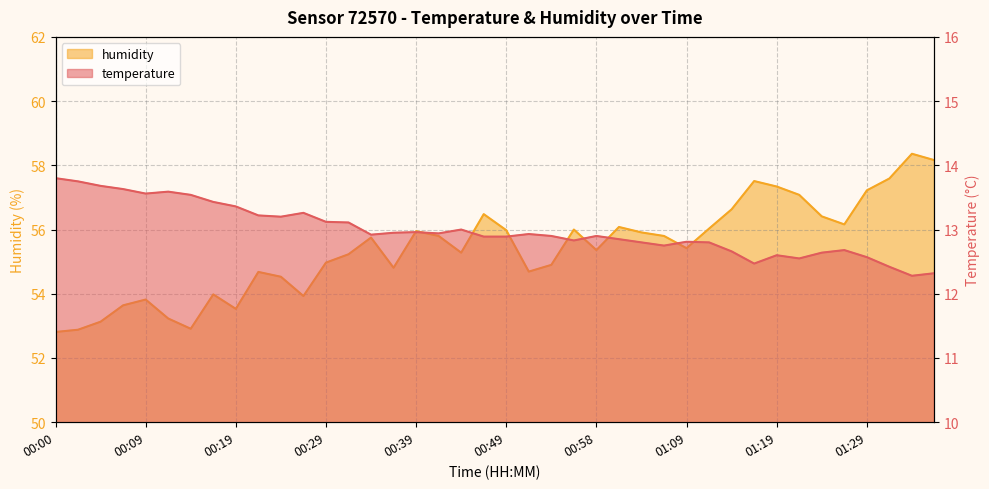

At 00:02, list the series in order from largest to smallest.

humidity, temperature